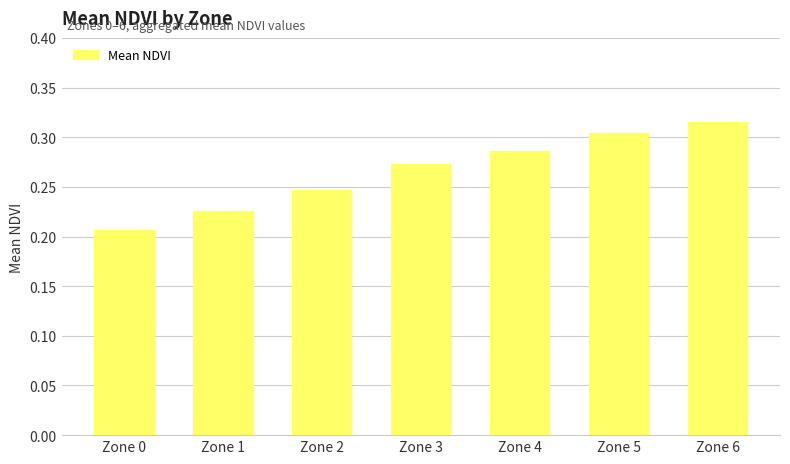

What is the sum of all values?

1.9